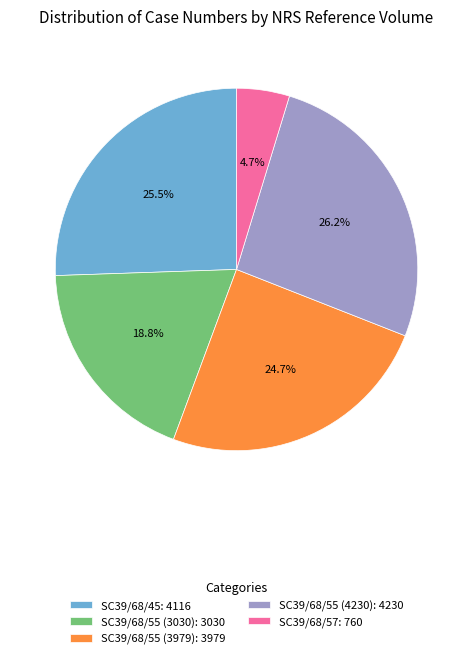

Is there a majority slice in this chart?

No